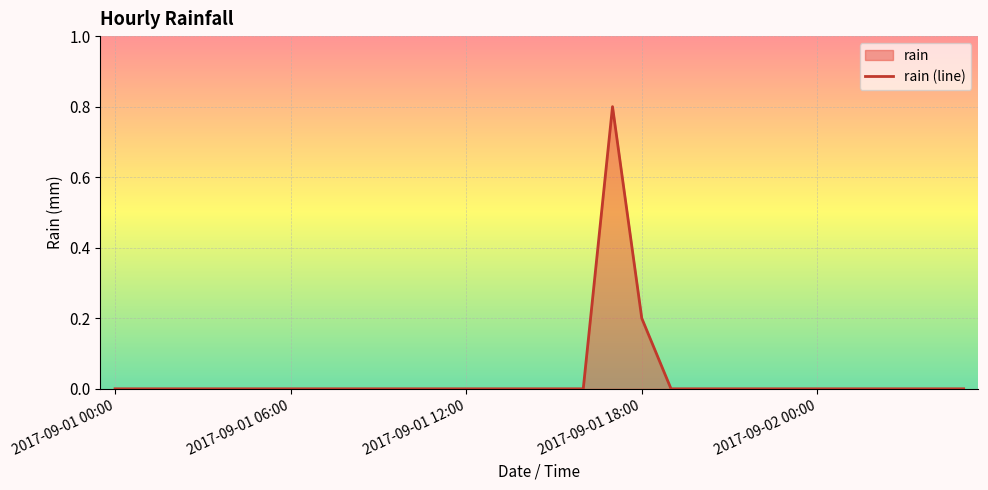

What is the label of the 30th point from the right?

2017-09-01 00:00